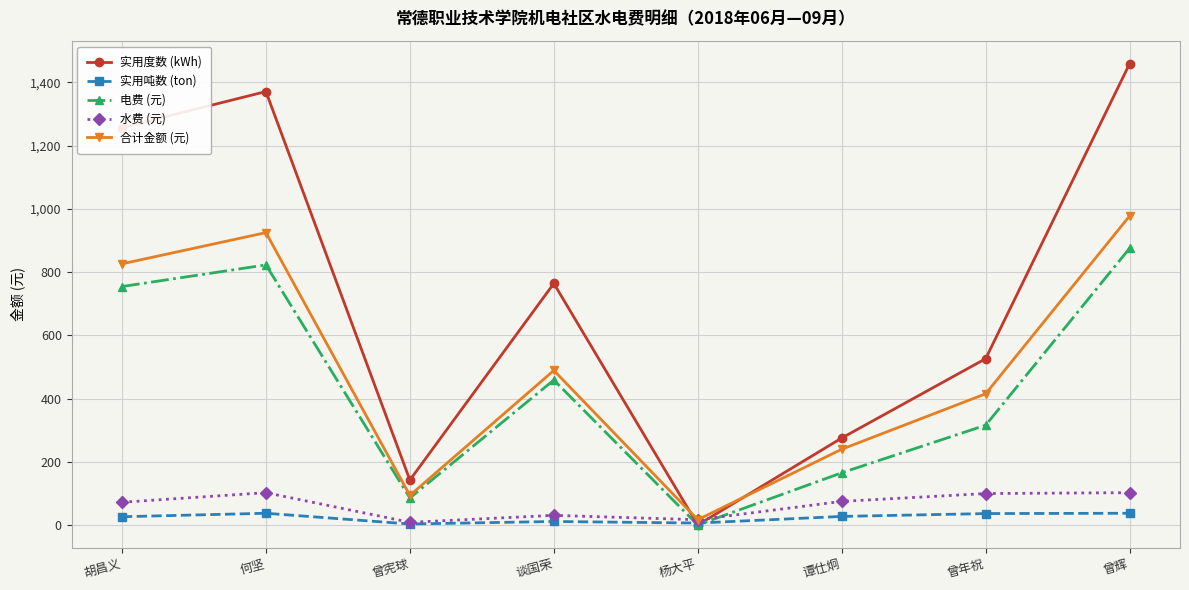

Which series changed the most between 胡昌义 and 谈国荣?

实用度数 (kWh)